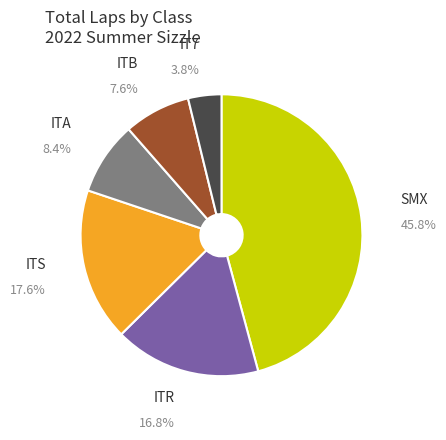

To the nearest percent, what is the combined percentage of ITA and SMX?

54%